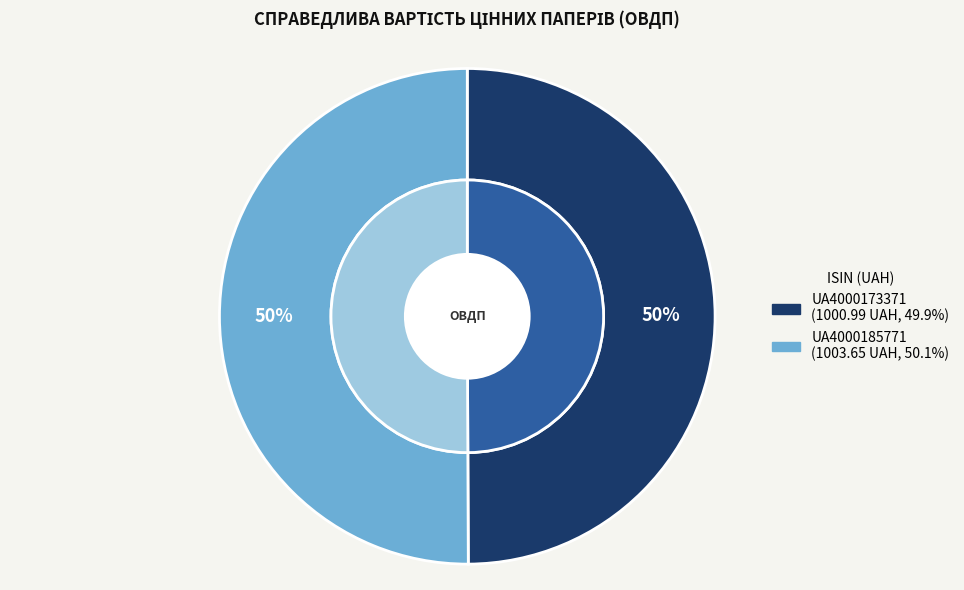

Is UA4000173371 the majority of the pie?

No